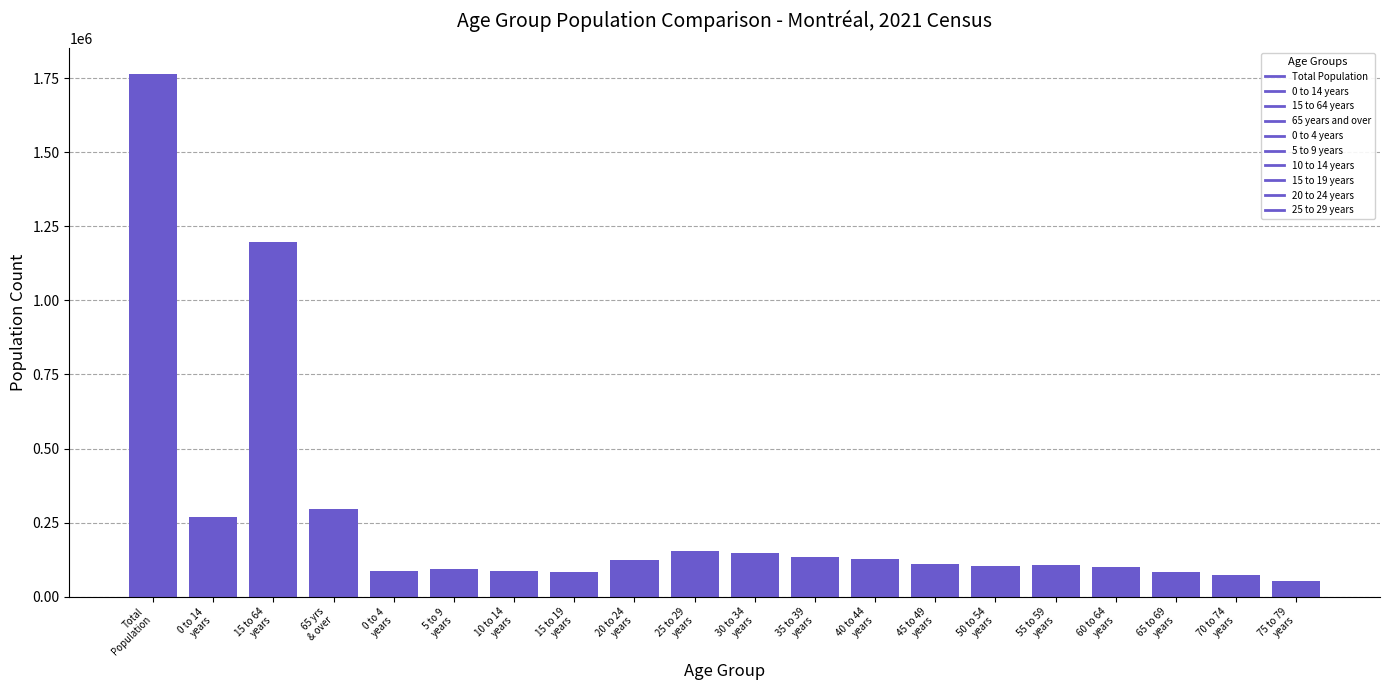

What is the smallest value displayed?

52720